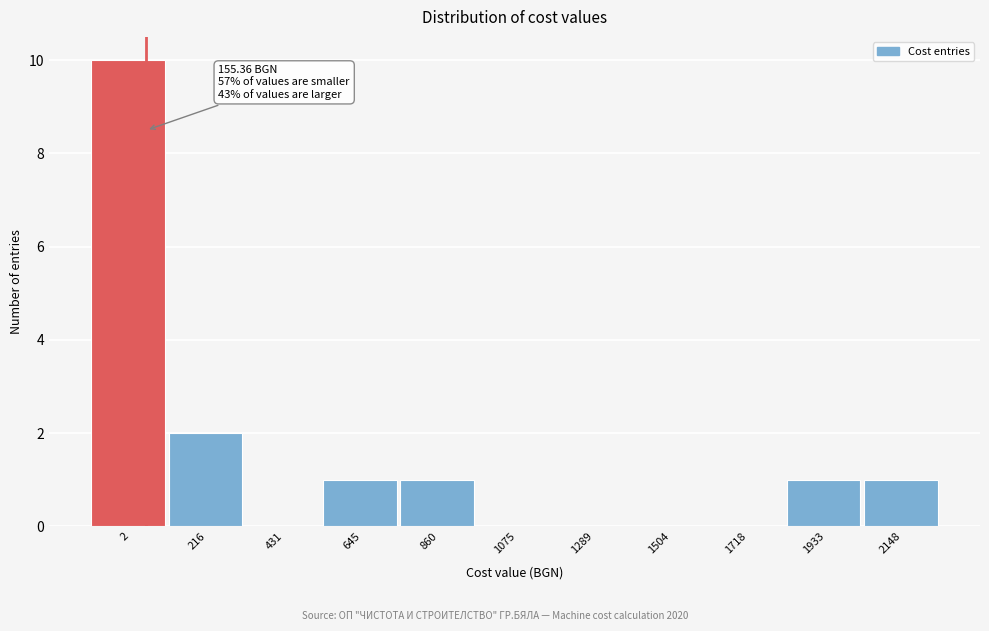

Reading right to left, list all the values displayed in this chart.

2148=1	1933=1	1718=0	1504=0	1289=0	1075=0	860=1	645=1	431=0	216=2	2=10